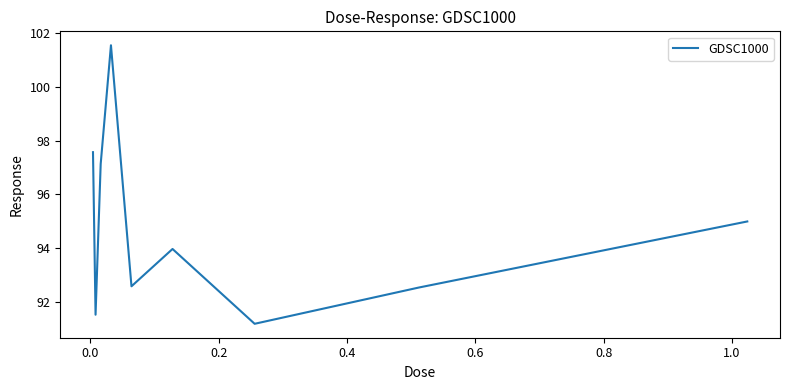

What is the difference between the second highest and minimum values?

6.4